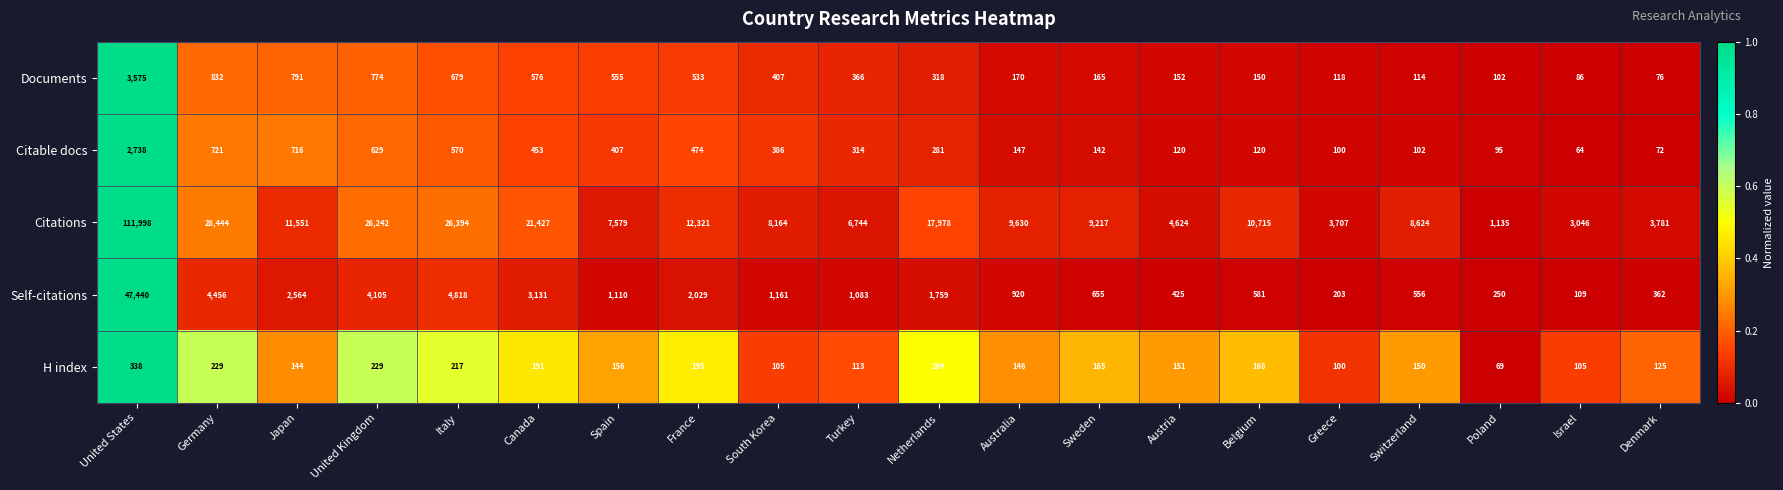

The value of Documents at Poland is 141. True or false?

False